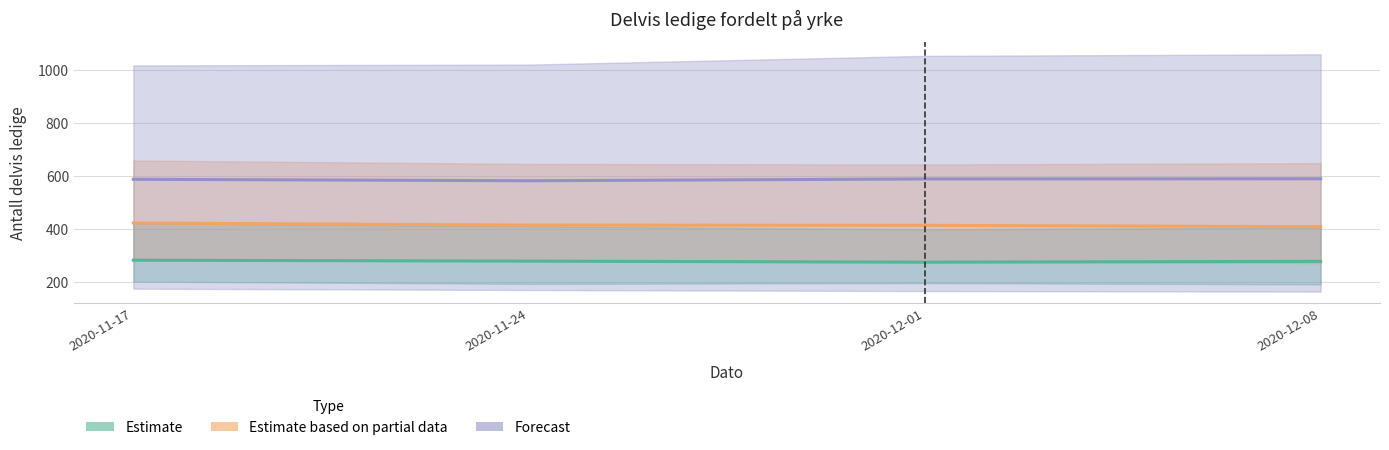

True or false: Estimate and Estimate based on partial data intersect in this chart.

False